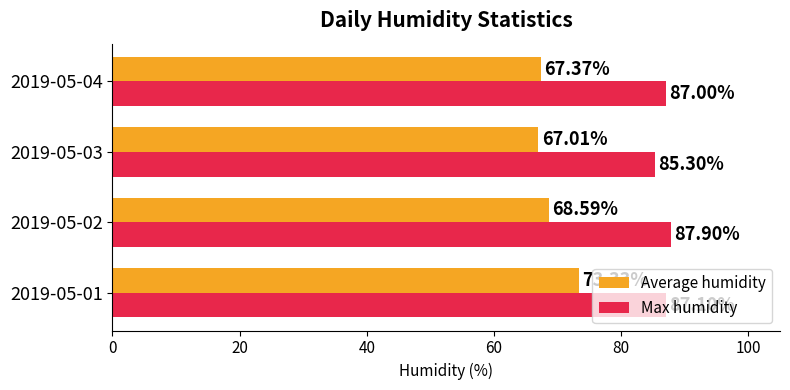

What is the lowest value of the Max humidity series?

85.3